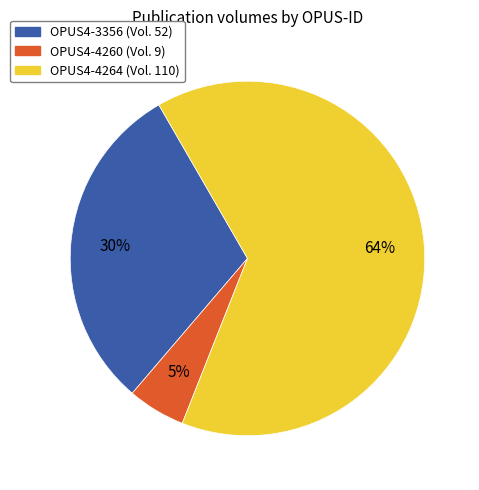

Which category has the smallest portion of the pie?

OPUS4-4260